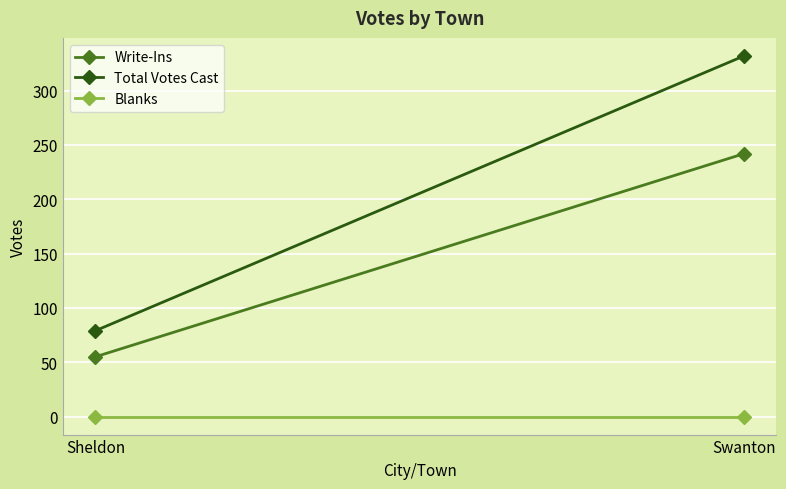

Which series changed the most between Sheldon and Swanton?

Total Votes Cast